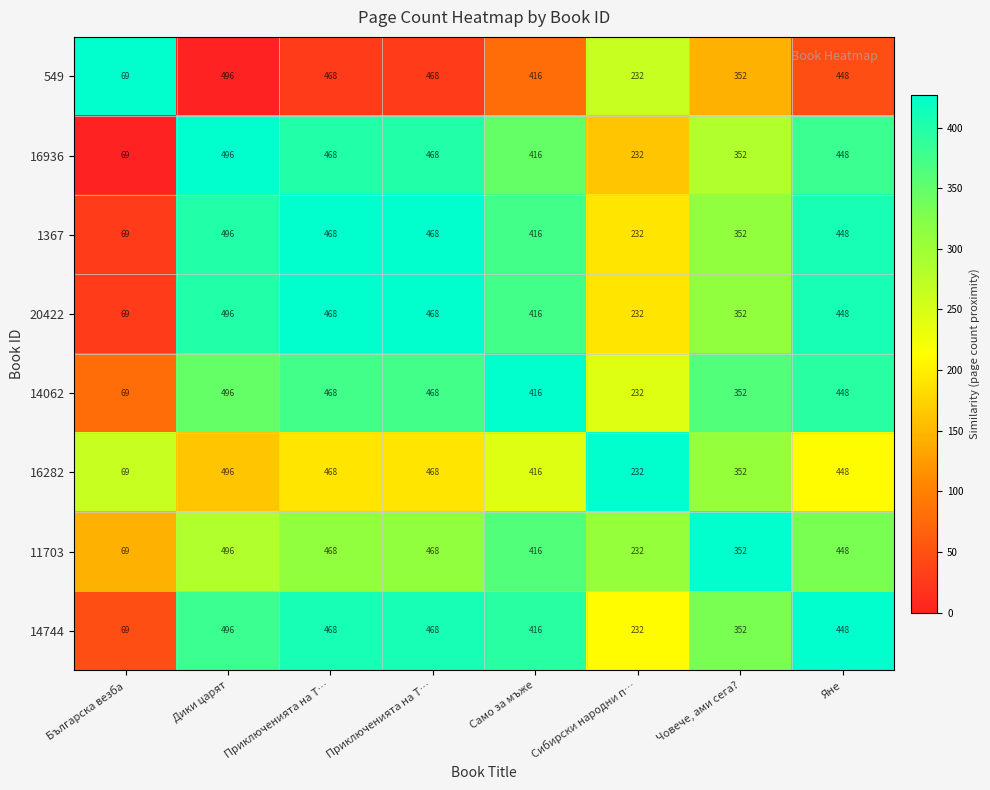

What is the total value across all series at Приключенията на Т…?

2565